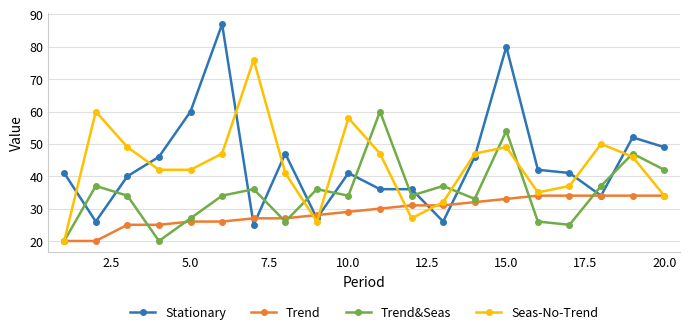

Rank the series by their maximum value, from highest to lowest.

Stationary, Seas-No-Trend, Trend&Seas, Trend